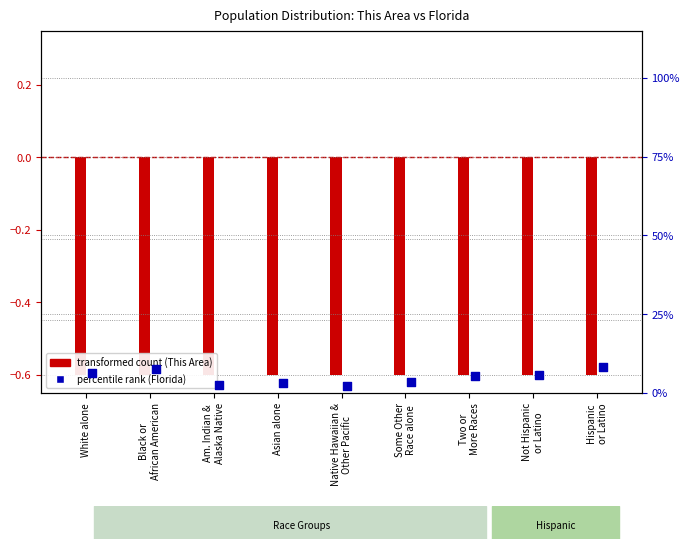

What is the change in value from Asian alone to Hispanic
or Latino?

+5.3